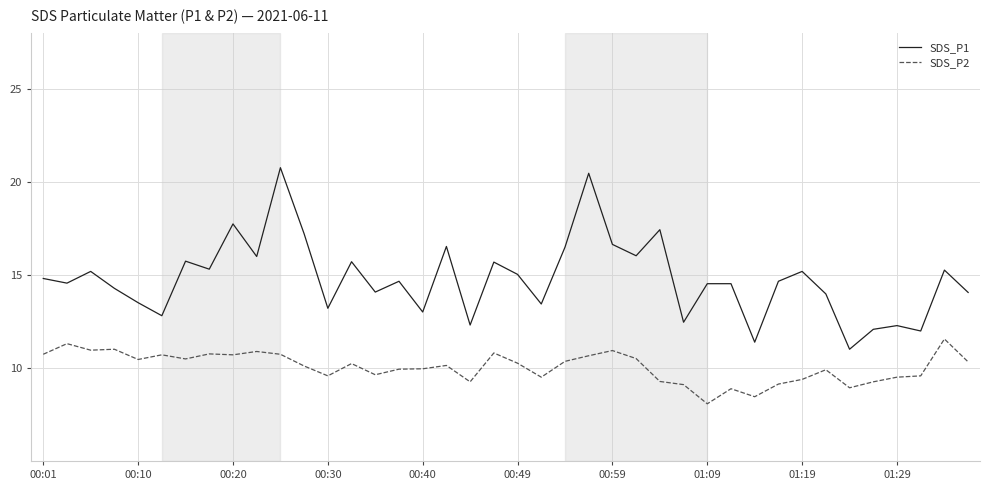

Rank the series by their average value, from lowest to highest.

SDS_P2, SDS_P1